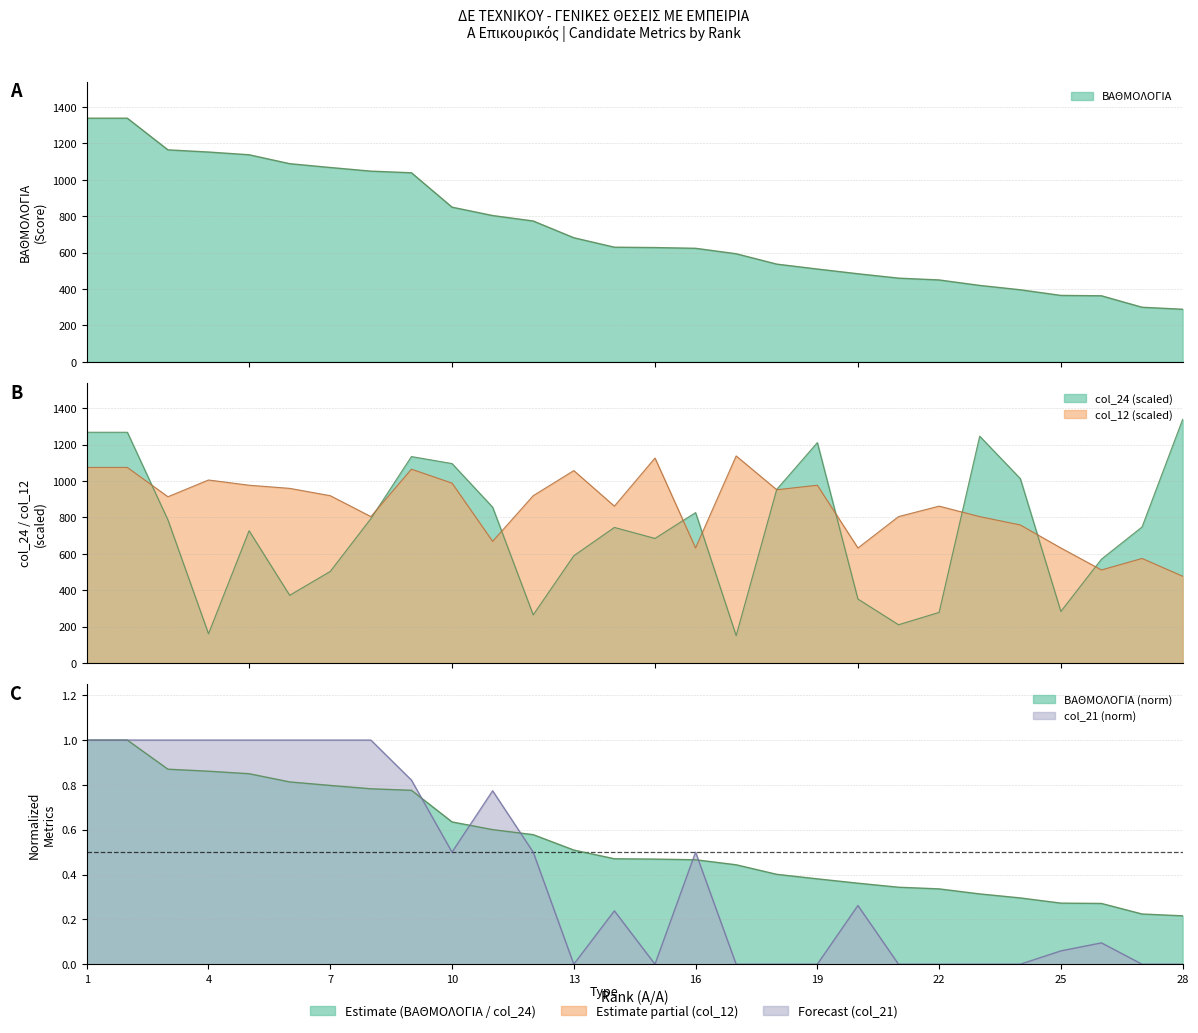

The value of ΒΑΘΜΟΛΟΓΙΑ at 11 is 1241.1. True or false?

False